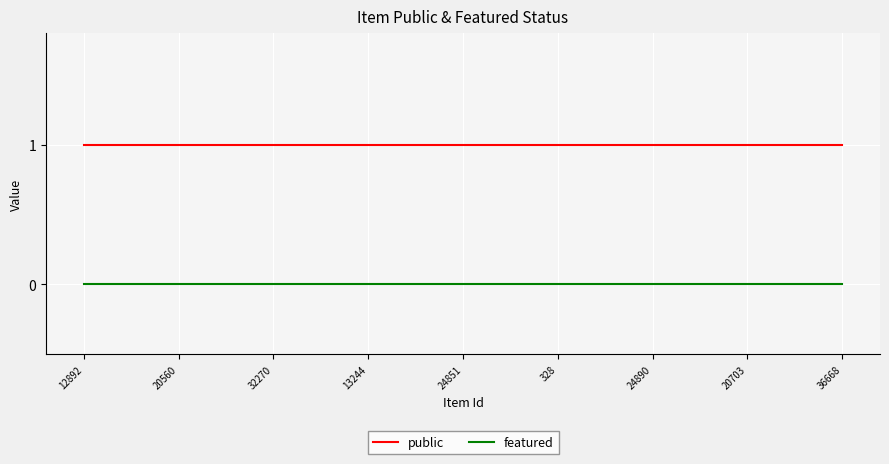

Which series has the largest total across all categories?

public